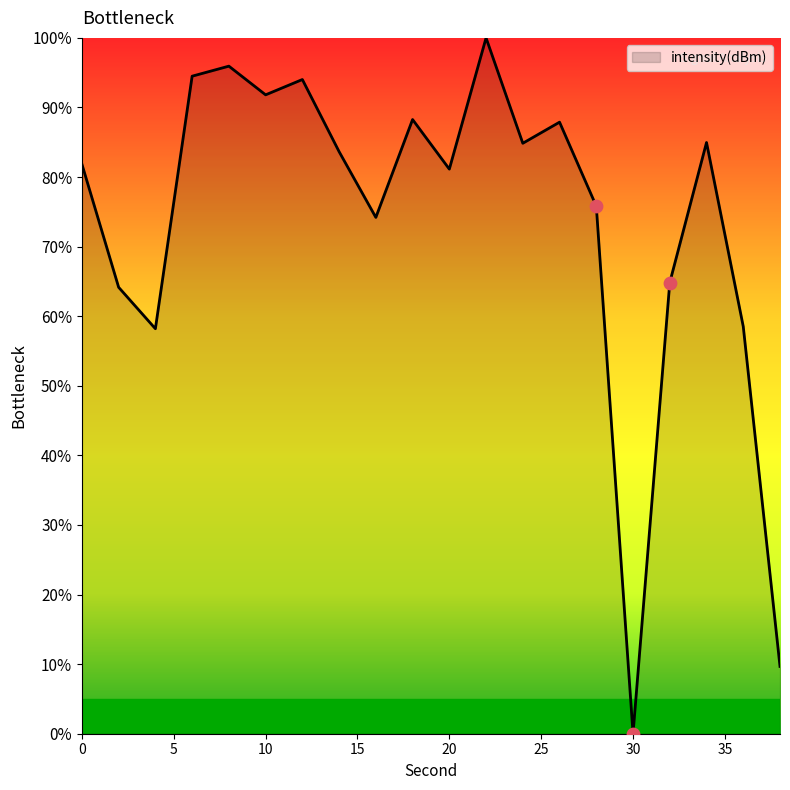

What is the maximum value shown in the chart?

100.0